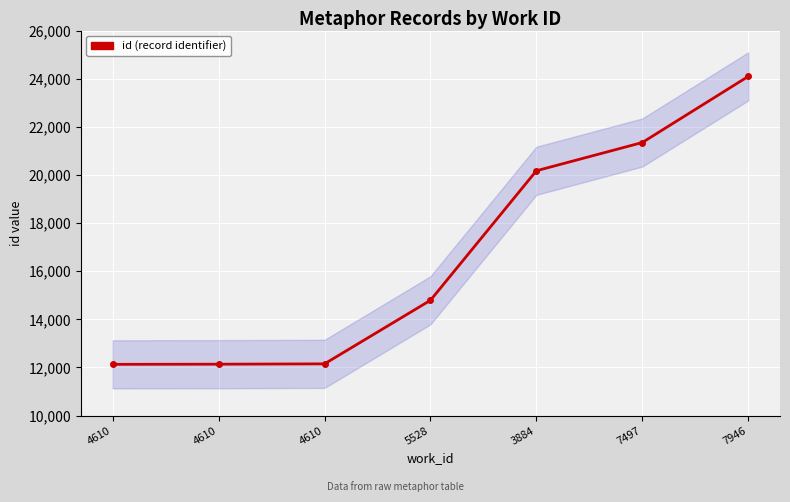

Rank the categories by value from highest to lowest.

7946, 7497, 3884, 5528, 4610, 4610, 4610